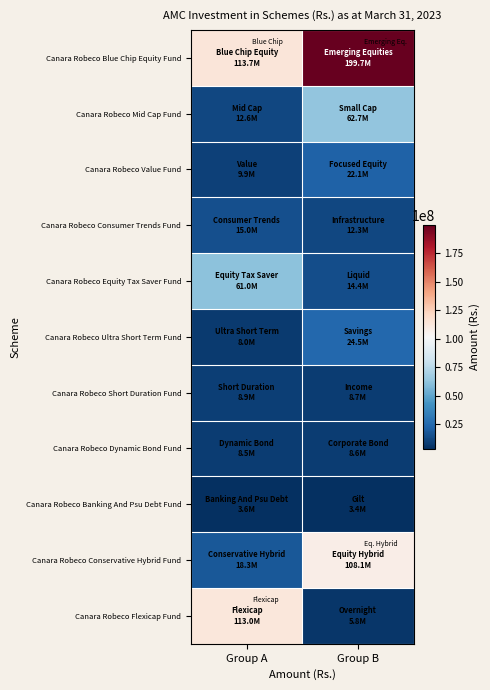

What is the greatest value displayed?

199713524.8